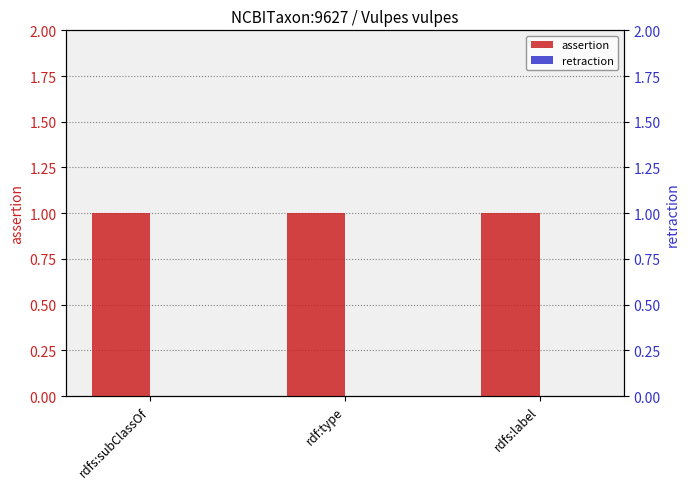

What is the approximate value of assertion at rdf:type?

1